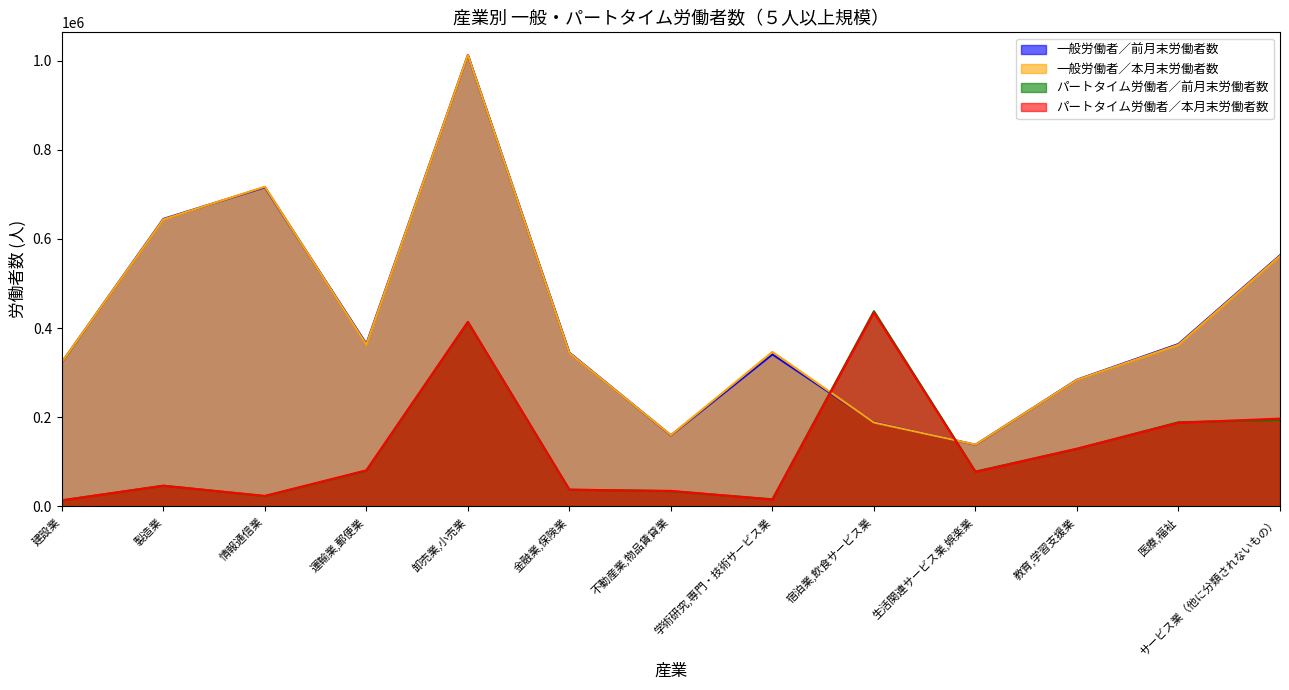

How many interior local valleys does the 一般労働者／本月末労働者数 series have?

3